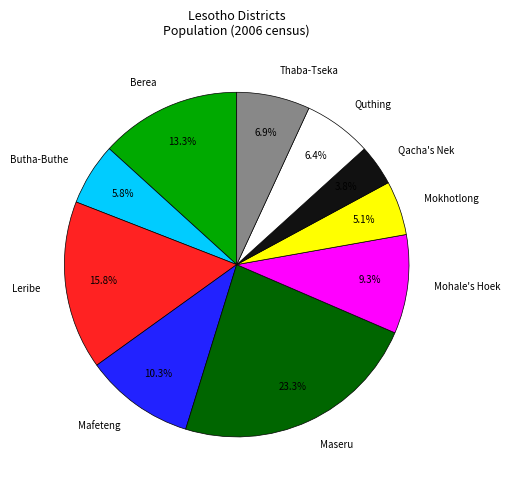

Is there a majority slice in this chart?

No